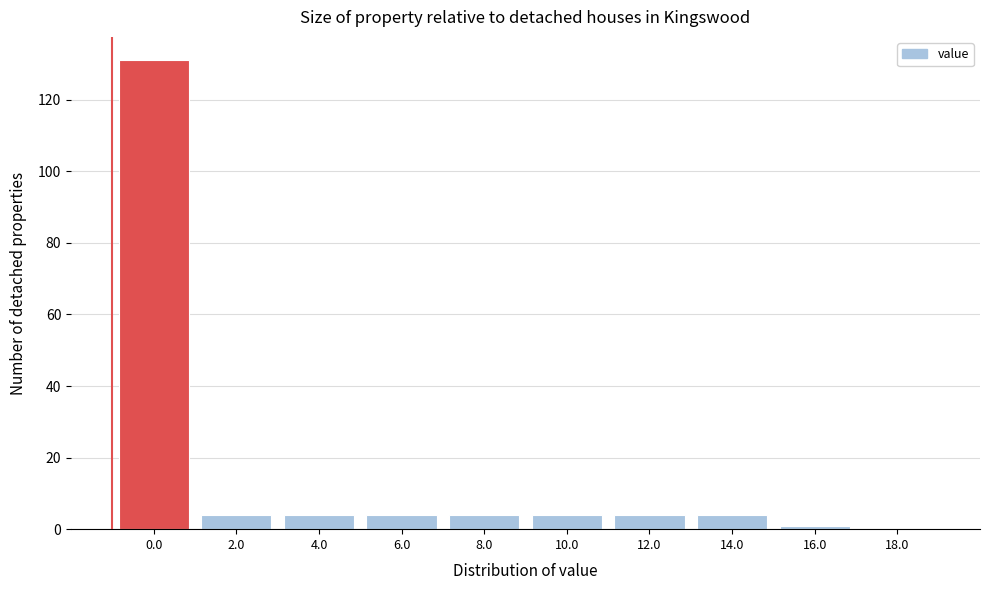

Reading left to right, extract all data points from this chart.

0.0=131	2.0=4	4.0=4	6.0=4	8.0=4	10.0=4	12.0=4	14.0=4	16.0=1	18.0=0